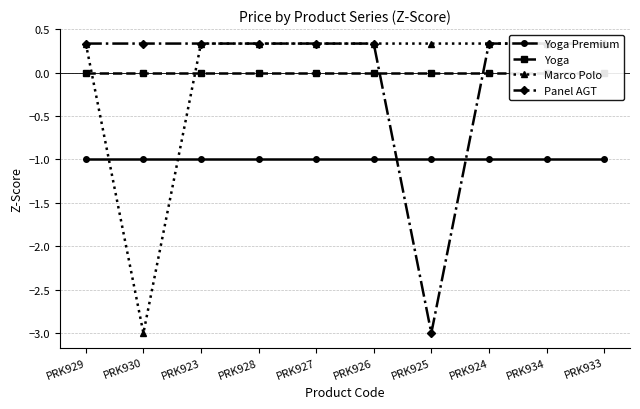

What are all the series names shown in the legend?

Yoga Premium, Yoga, Marco Polo, Panel AGT